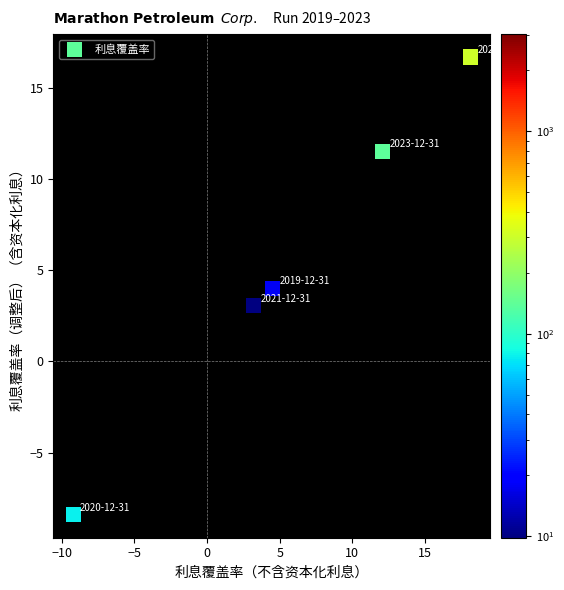

What is the range of X values (max minus min)?

27.3